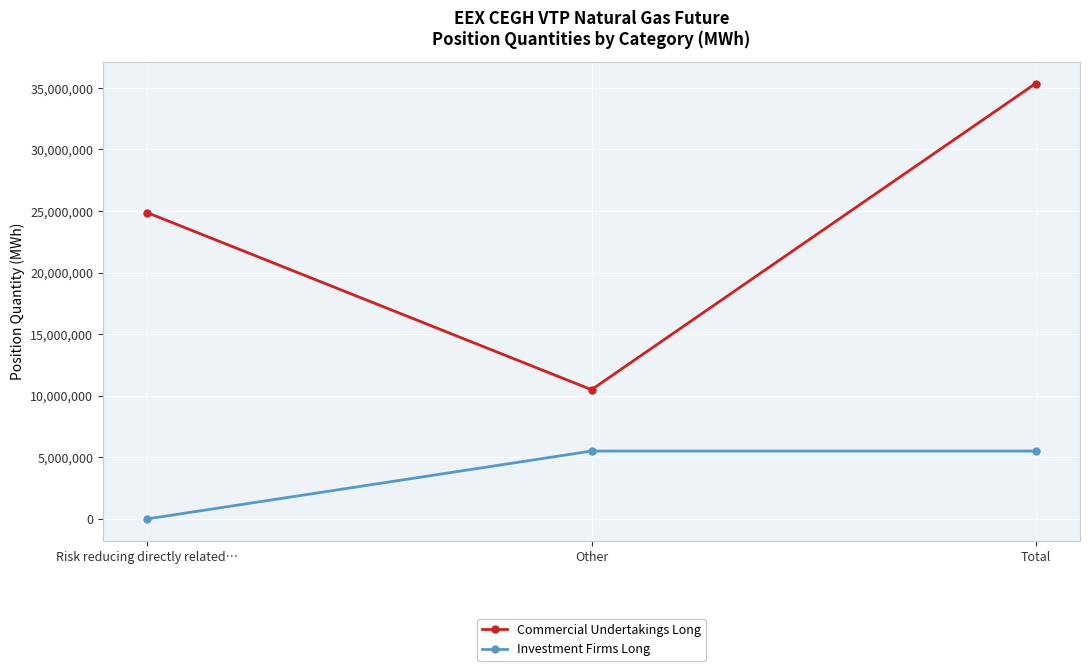

Which series has the largest total across all categories?

Commercial Undertakings Long